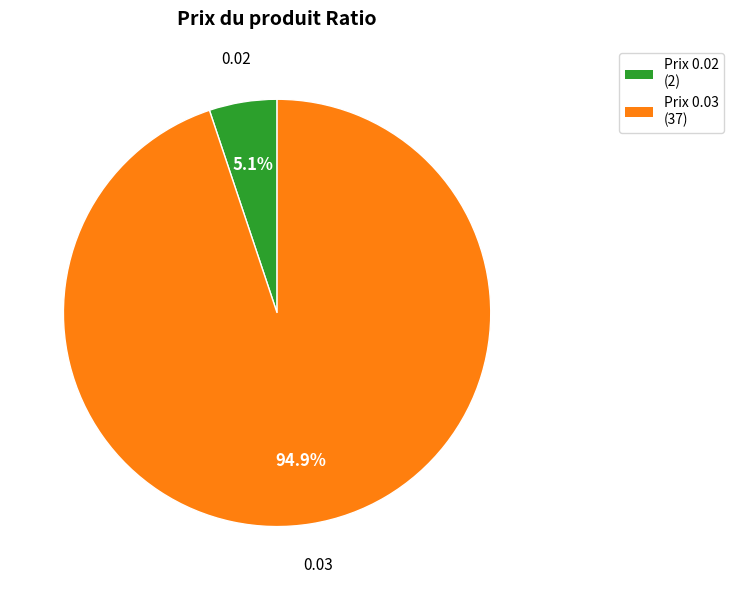

Between 0.03 and 0.02, which is larger?

0.03